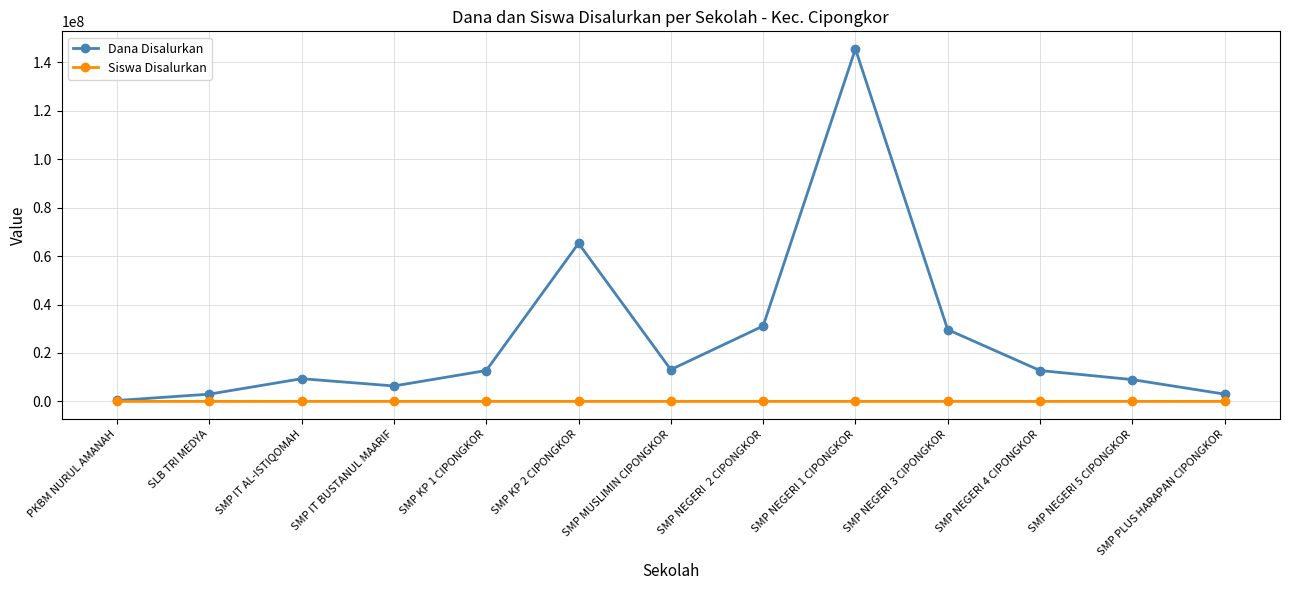

Rank the series by their average value, from lowest to highest.

Siswa Disalurkan, Dana Disalurkan